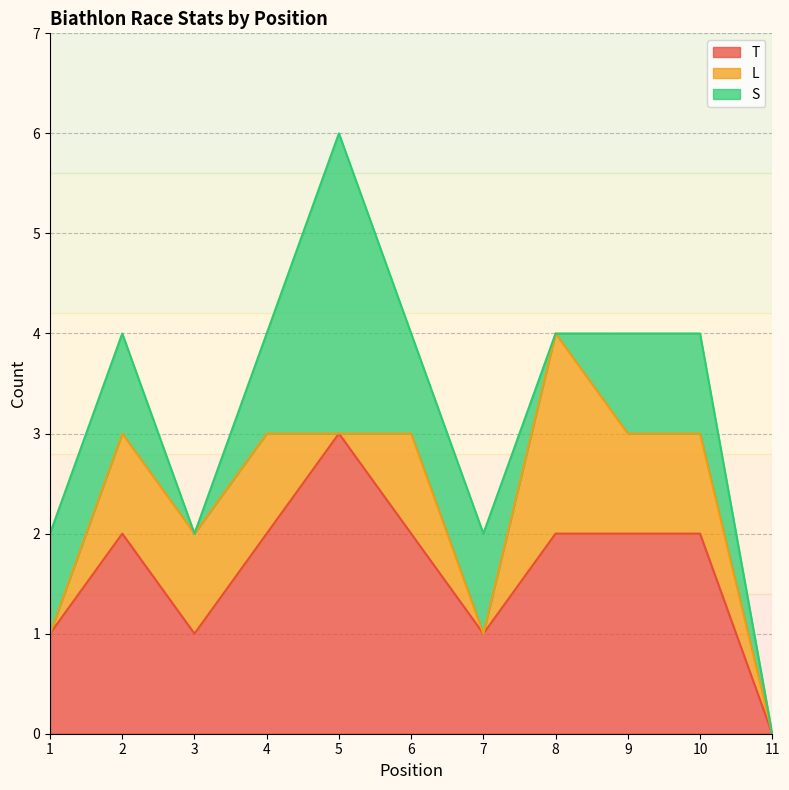

True or false: T has a value of 3 at 2.

False